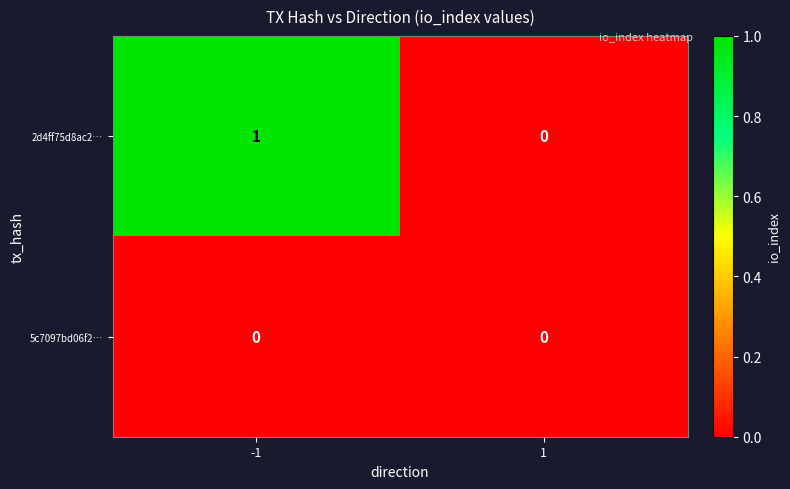

Which series has the widest spread of values?

2d4ff75d8ac2…